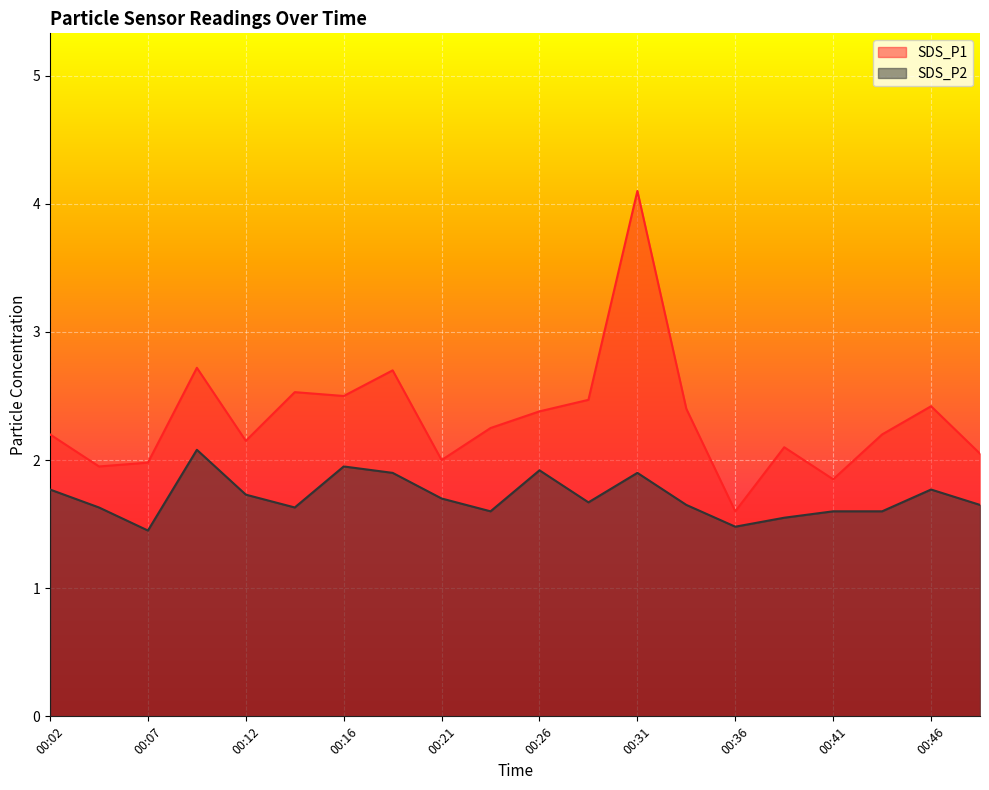

What is the average value of the SDS_P1 series?

2.3